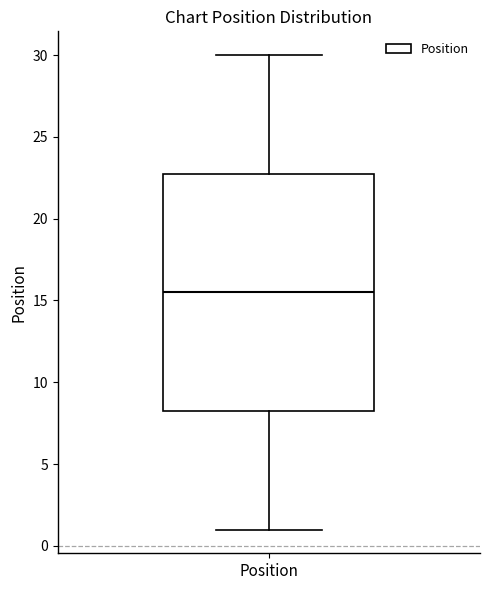

Where does the lower whisker of the box for Position end on the y-axis? The values are not printed on the chart, so give them approximately, as read against the axis.

1.0